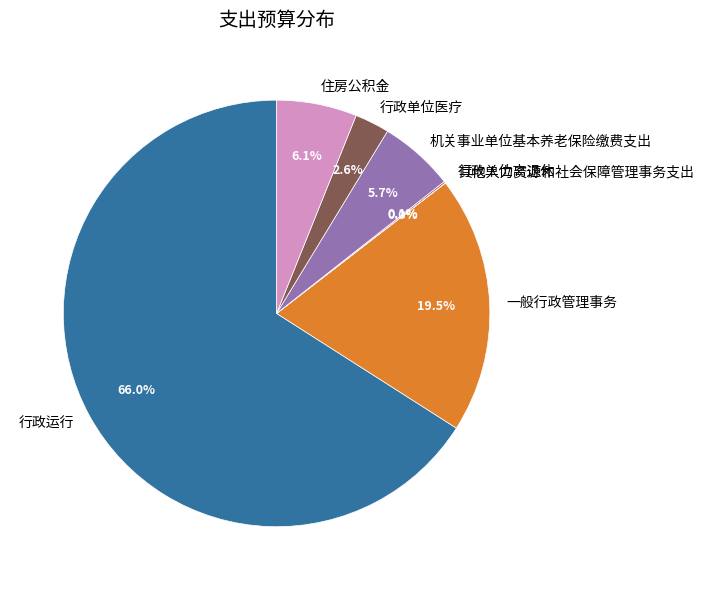

What percentage is the 住房公积金 slice, to the nearest percent?

6%